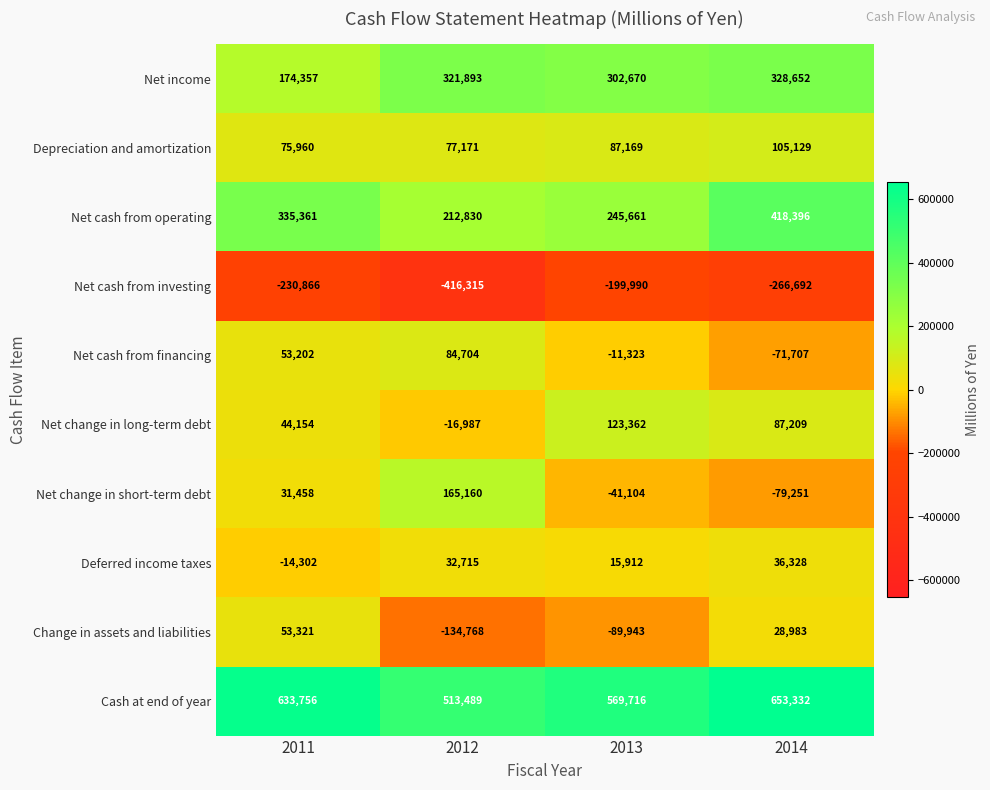

How many distinct data groups are displayed?

10